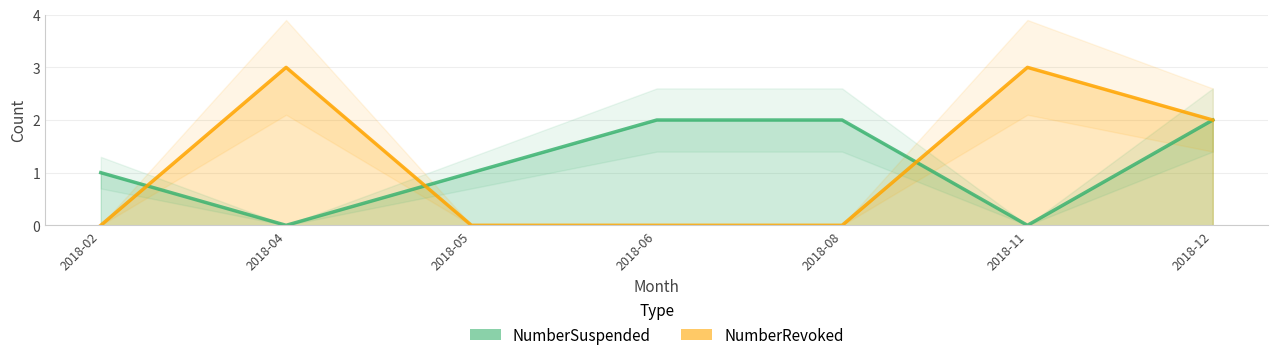

What is the difference between the maximum and minimum values in the NumberRevoked series?

3